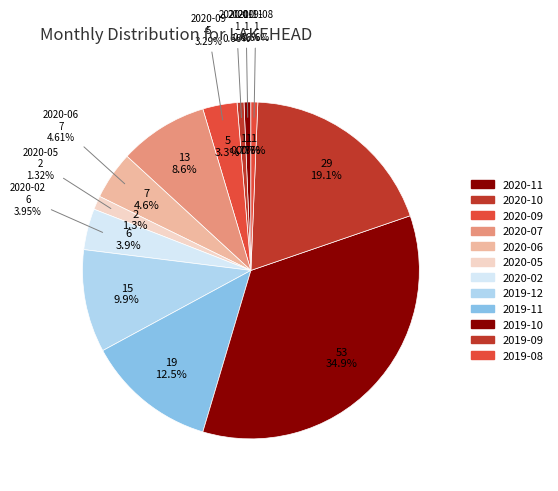

Which category has the smallest portion of the pie?

2020-08